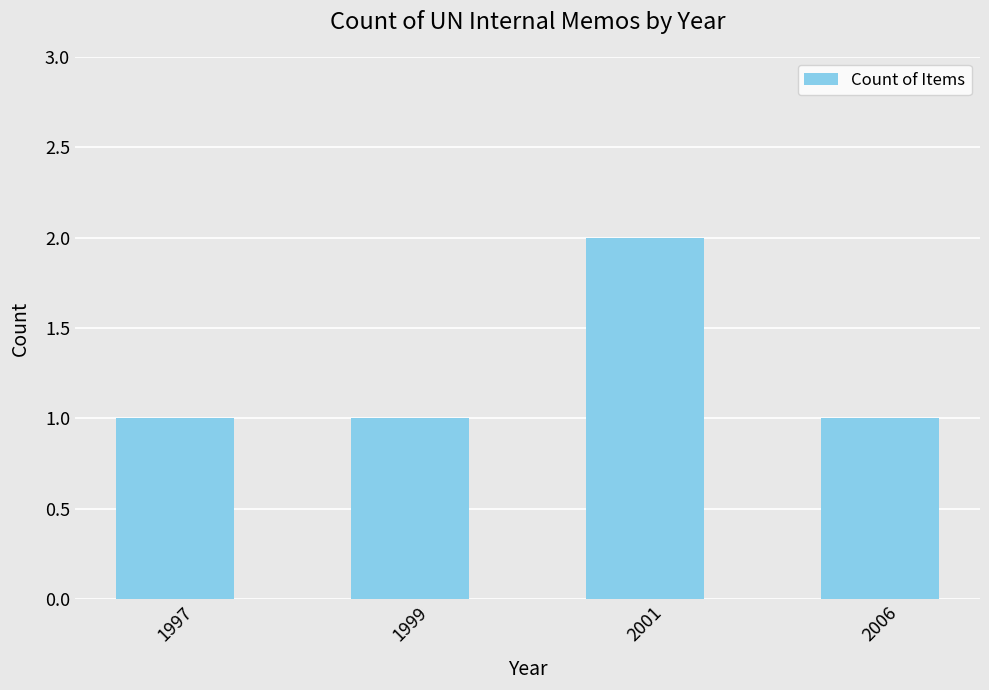

Reading left to right, what are all the values shown in this chart?

1	1	2	1